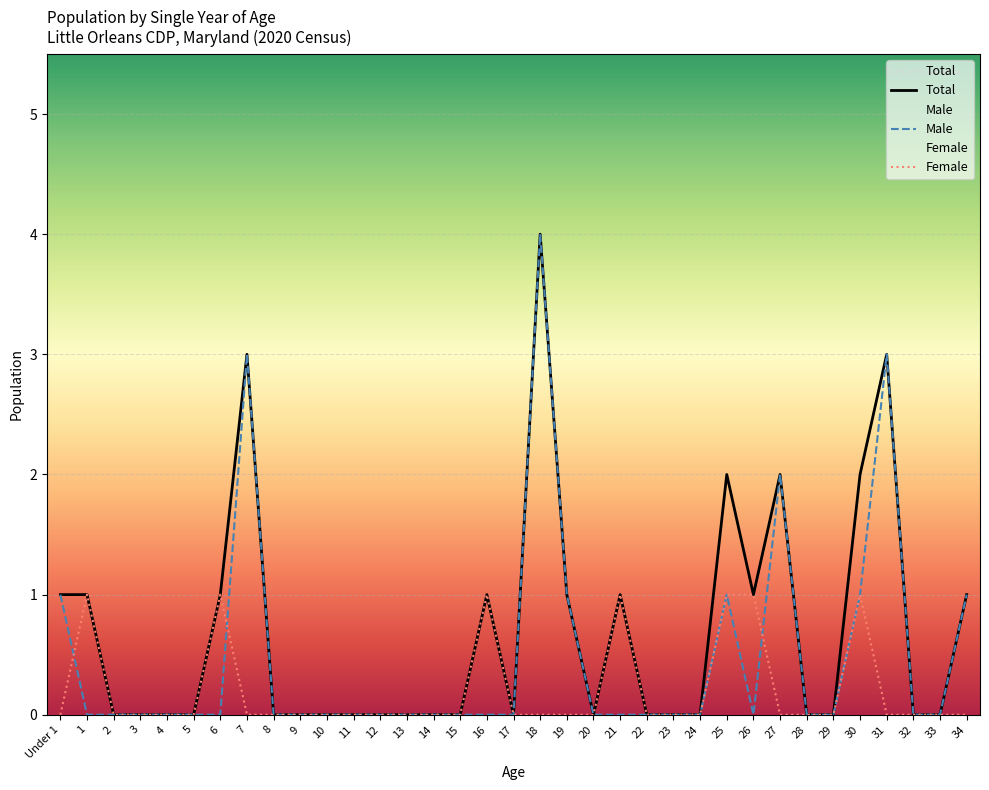

What position from the left is 29?

30